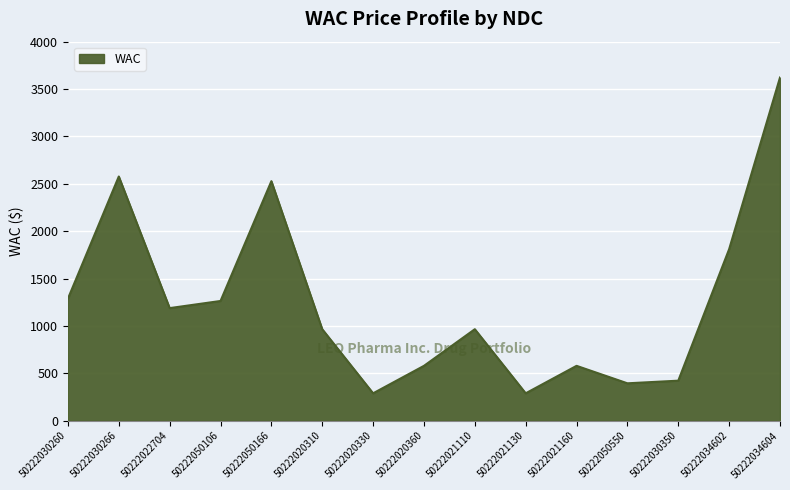

True or false: the data shows 596.5 at 50222030260.

False